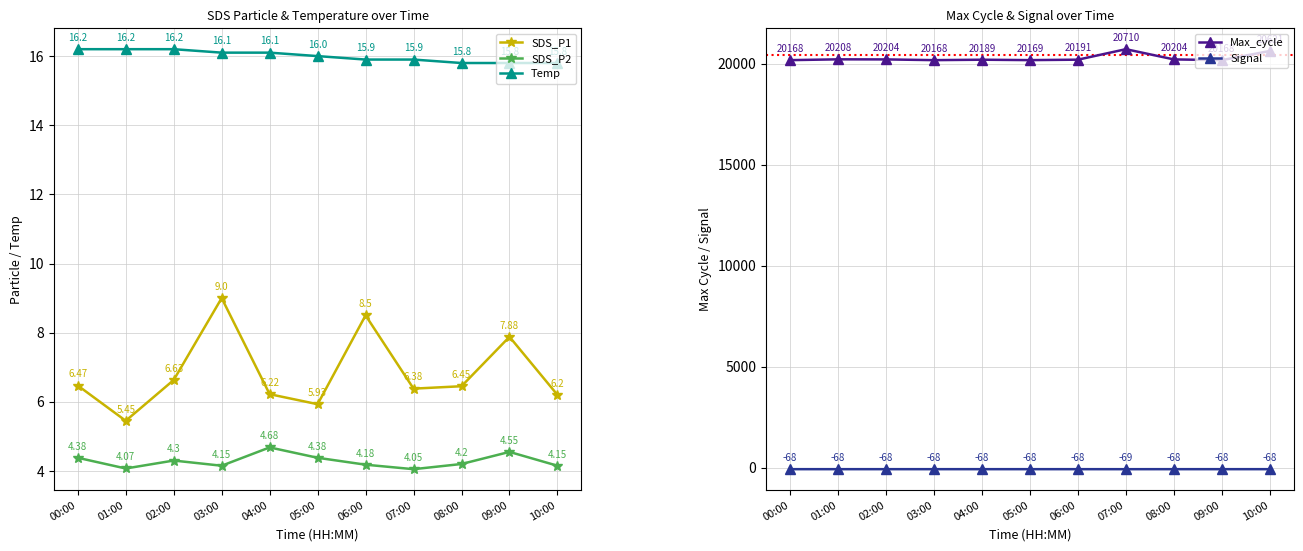

Which series has the largest total across all categories?

Max_cycle